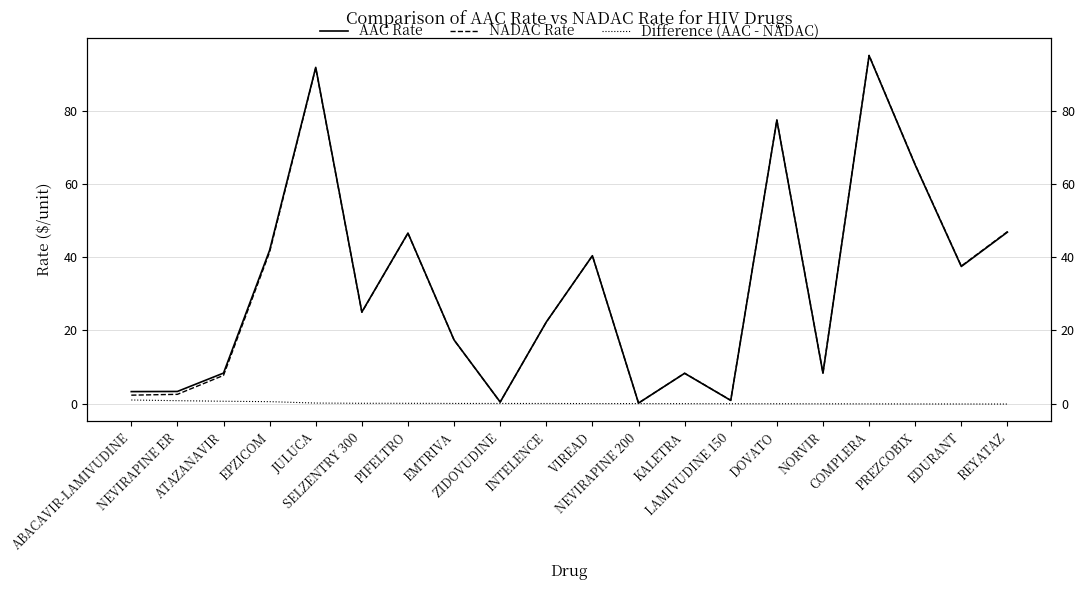

Between ABACAVIR-LAMIVUDINE and LAMIVUDINE 150, which series saw the biggest shift?

AAC Rate